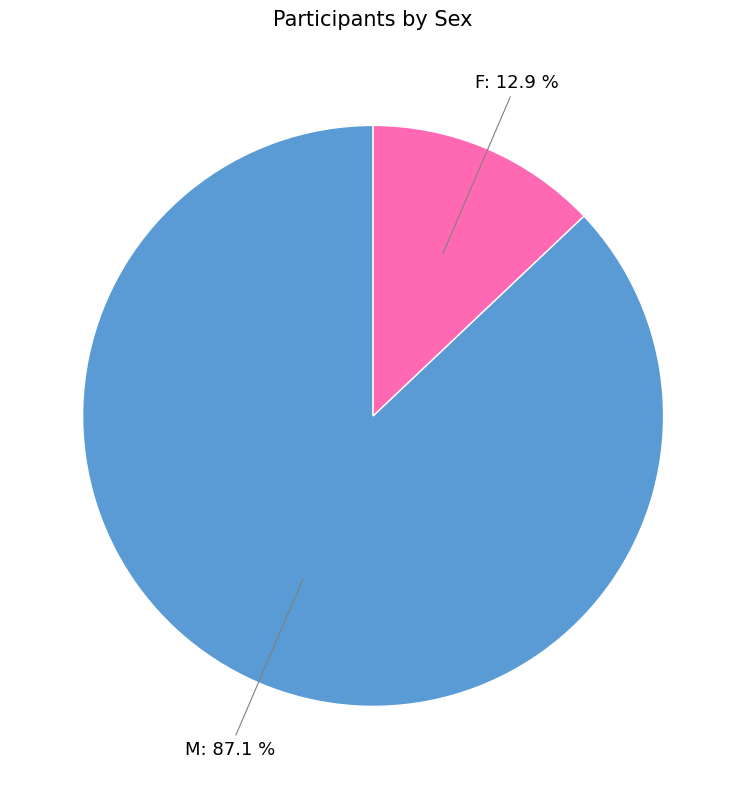

Is there a majority slice in this chart?

Yes